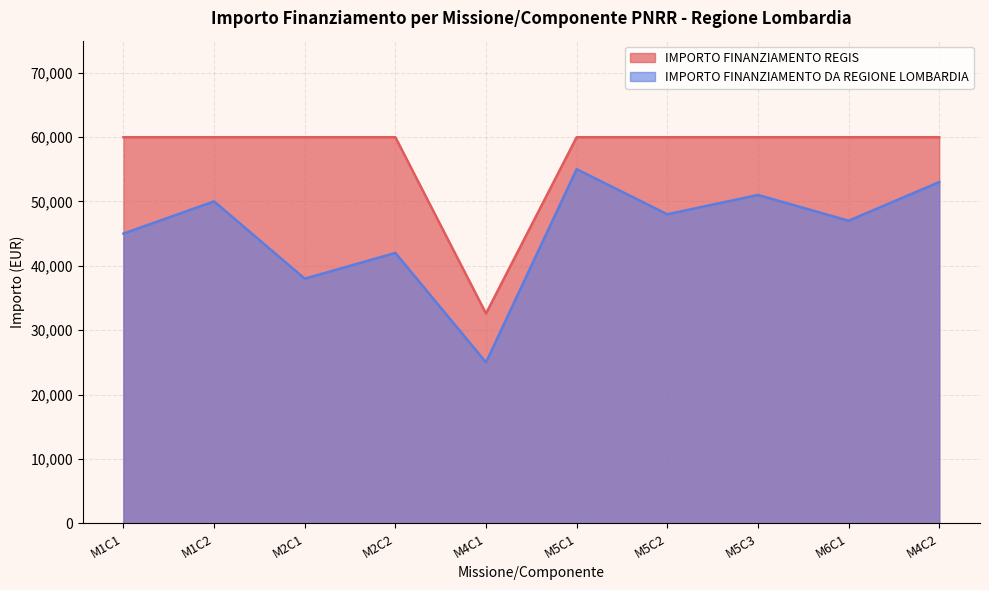

True or false: In corso and Concluso cross at least once.

False